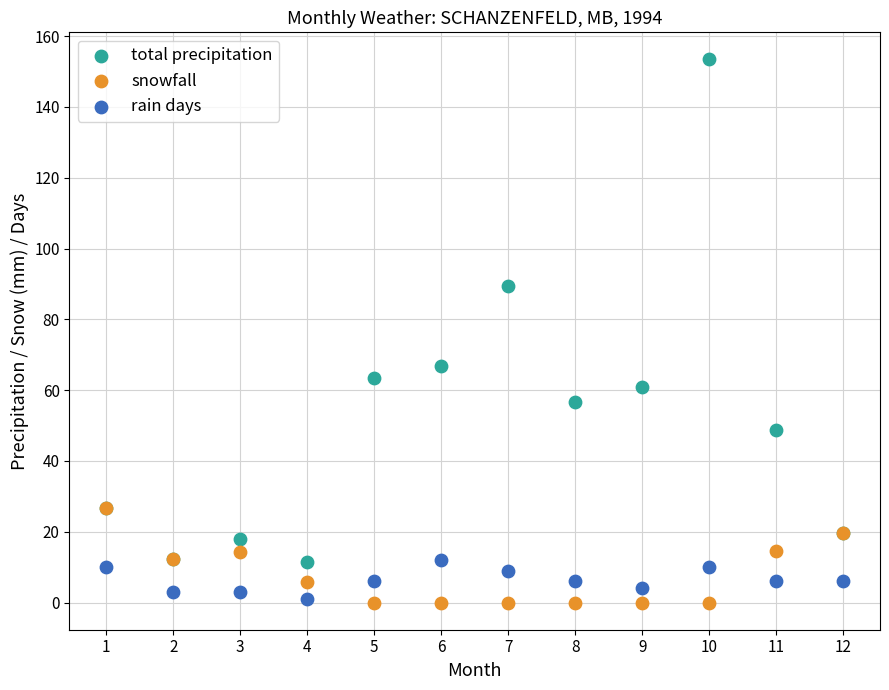

What are all the series names shown in the legend?

total precipitation, snowfall, rain days